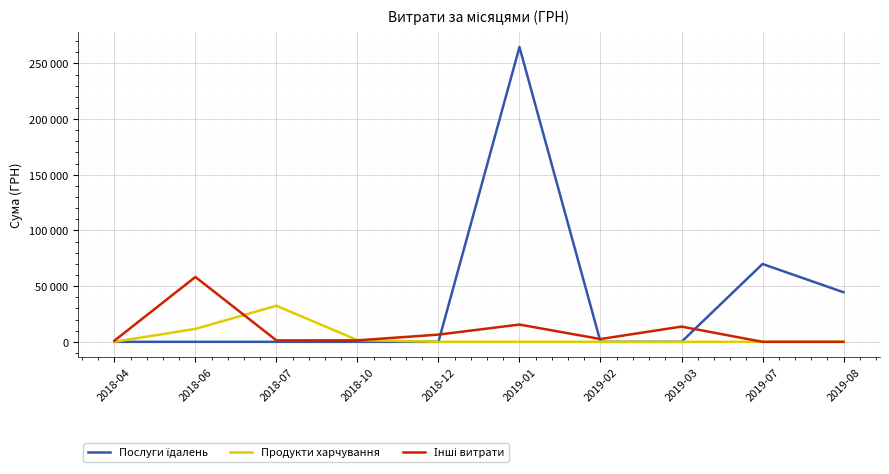

Where is Послуги їдалень nearest to the value 132349?

2019-07